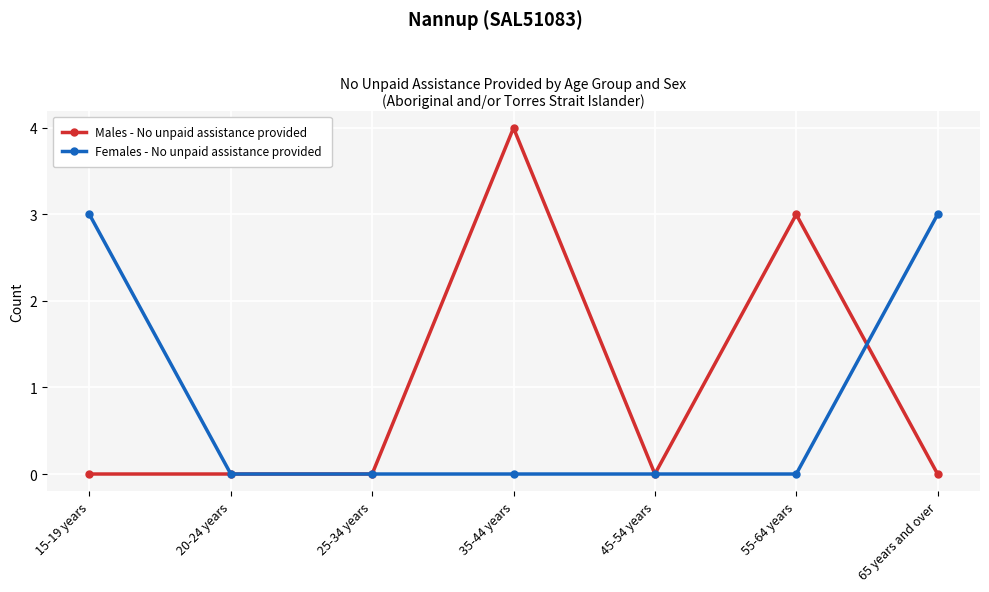

Reading left to right, extract all data points from this chart.

Males - No unpaid assistance provided: 15-19 years=0	20-24 years=0	25-34 years=0	35-44 years=4	45-54 years=0	55-64 years=3	65 years and over=0
Females - No unpaid assistance provided: 15-19 years=3	20-24 years=0	25-34 years=0	35-44 years=0	45-54 years=0	55-64 years=0	65 years and over=3